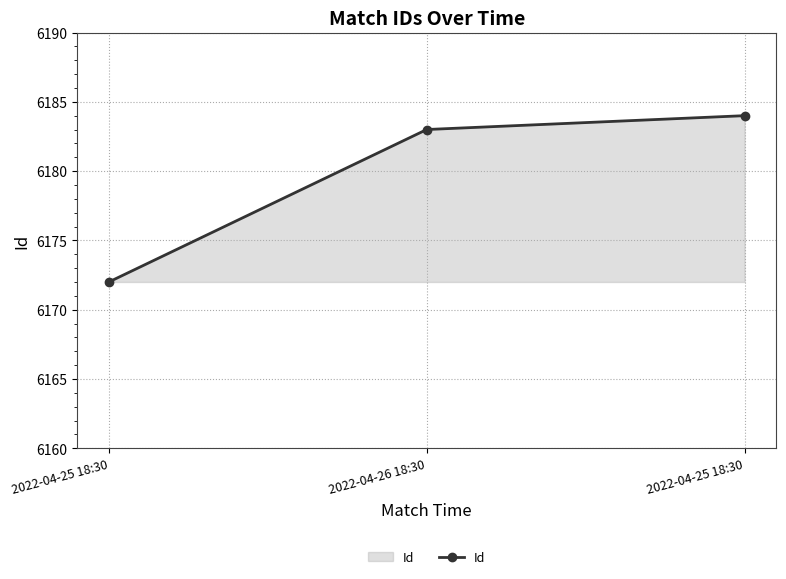

How many data points are less than 6183?

1